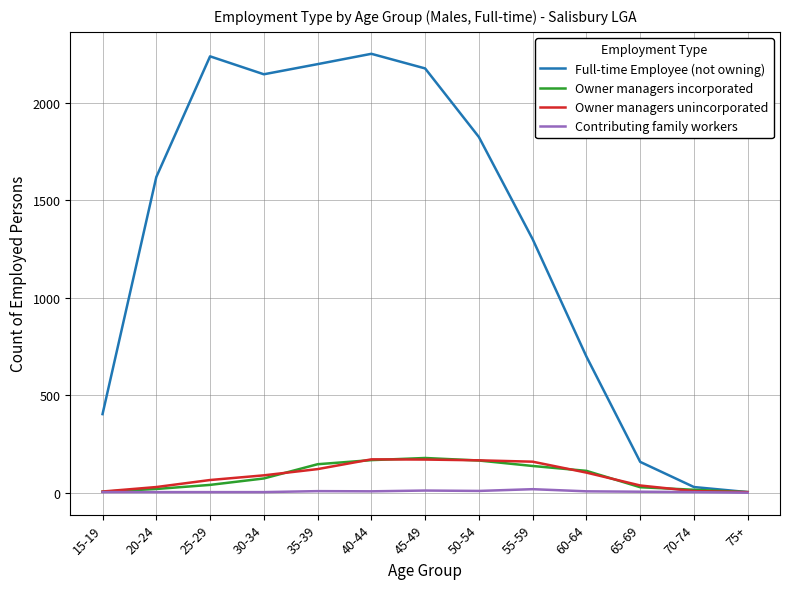

The value of Full-time Employee (not owning) at 45-49 is 3374. True or false?

False